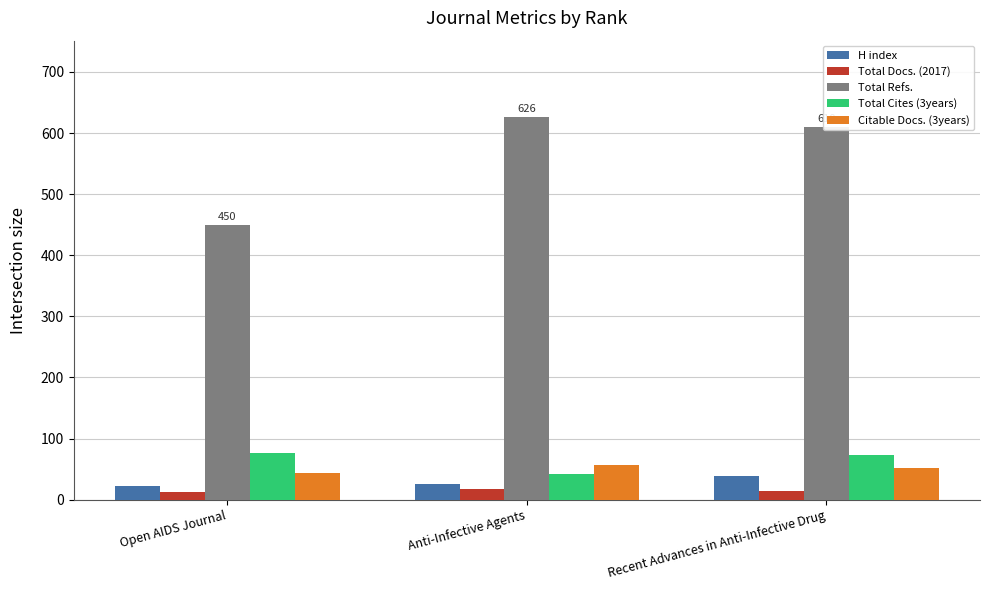

What is the highest value of the Total Cites (3years) series?

77